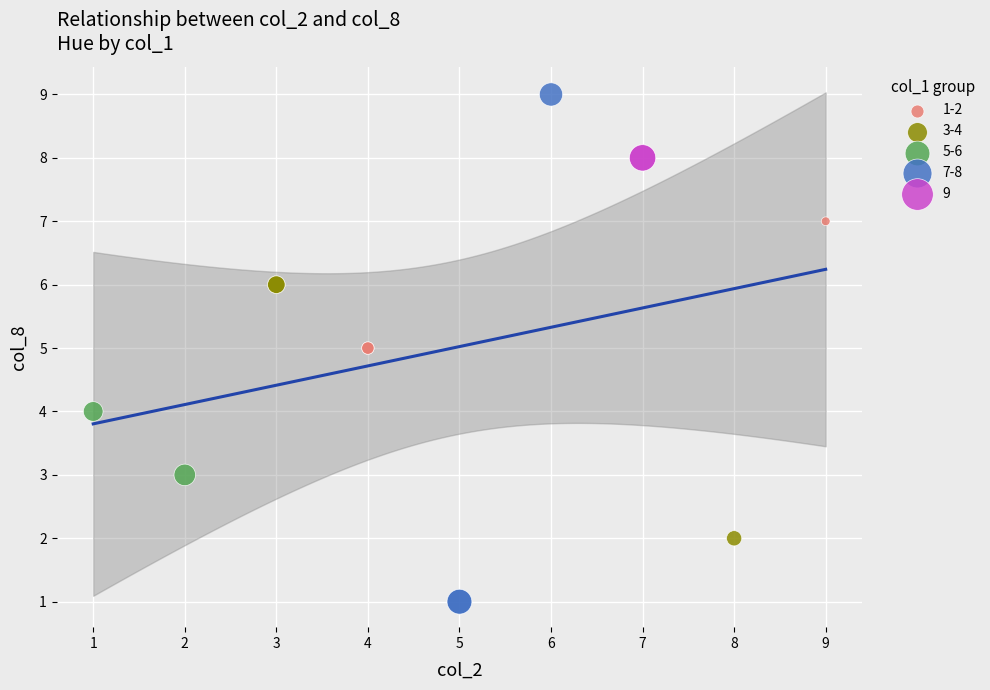

What are all the series names shown in the legend?

1-2, 3-4, 5-6, 7-8, 9